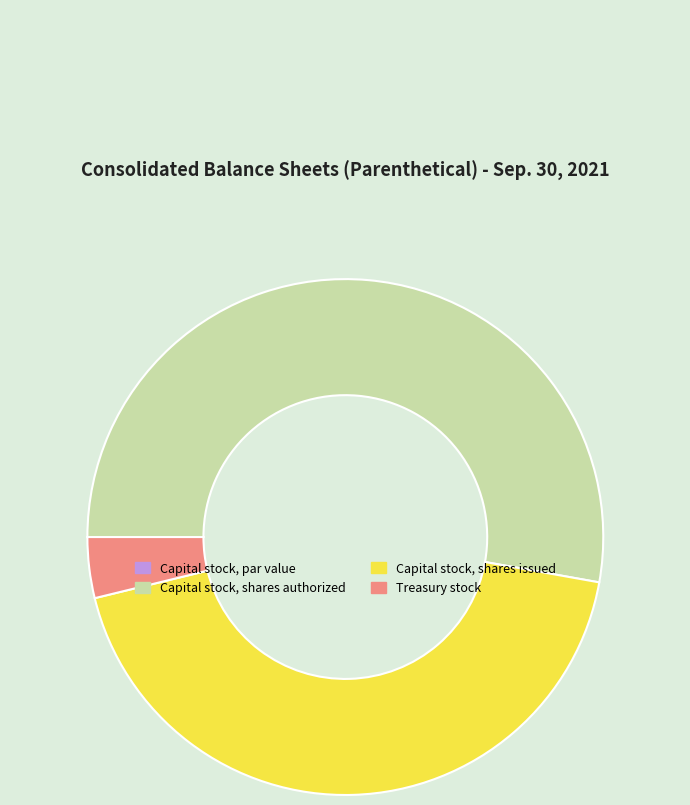

Which slice is the largest?

Capital stock, shares authorized